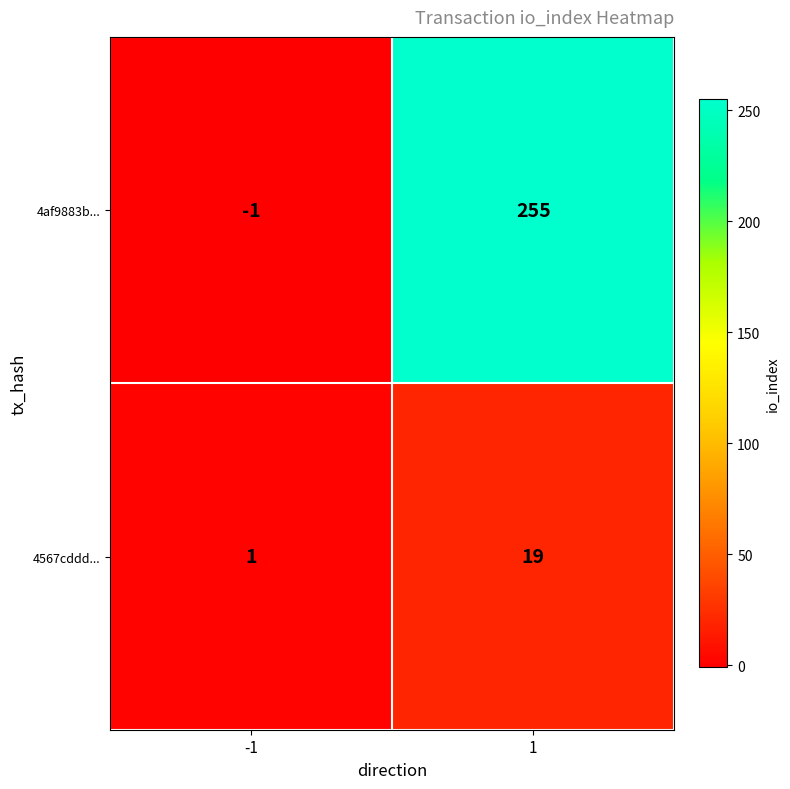

The 4af9883b... series shows 407 at 1. True or false?

False